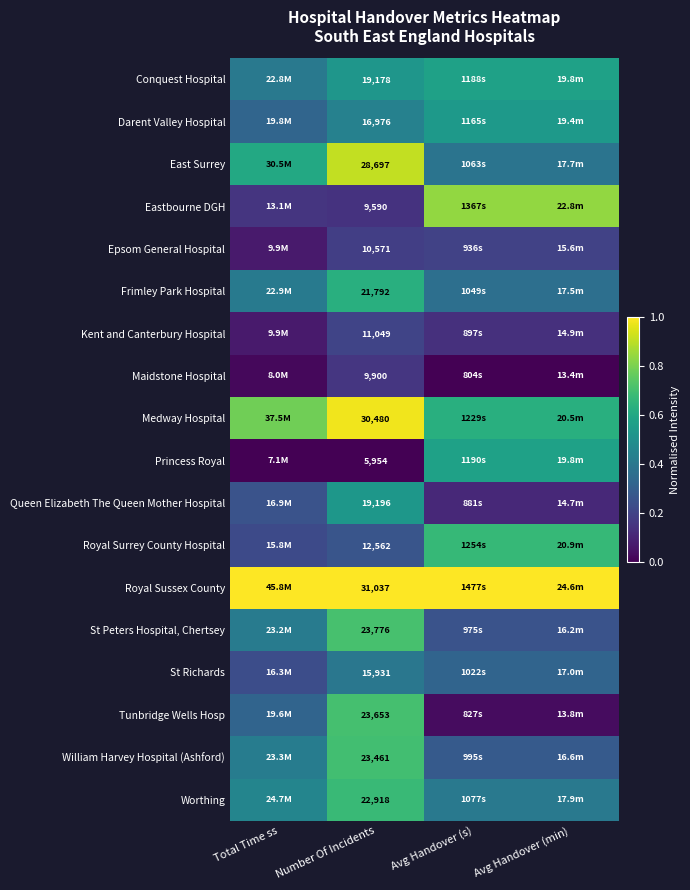

At Number Of Incidents, list the series in order from largest to smallest.

Royal Sussex County, Medway Hospital, East Surrey, St Peters Hospital, Chertsey, Tunbridge Wells Hosp, William Harvey Hospital (Ashford), Worthing, Frimley Park Hospital, Queen Elizabeth The Queen Mother Hospital, Conquest Hospital, Darent Valley Hospital, St Richards, Royal Surrey County Hospital, Kent and Canterbury Hospital, Epsom General Hospital, Maidstone Hospital, Eastbourne DGH, Princess Royal